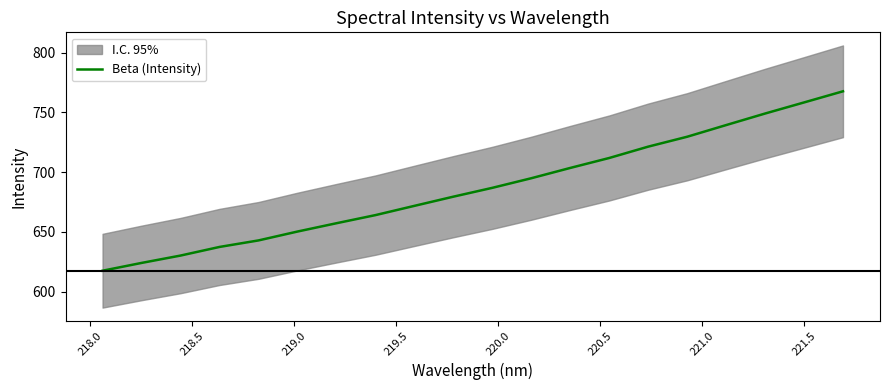

What is the value of the 2nd point from the left?

624.0